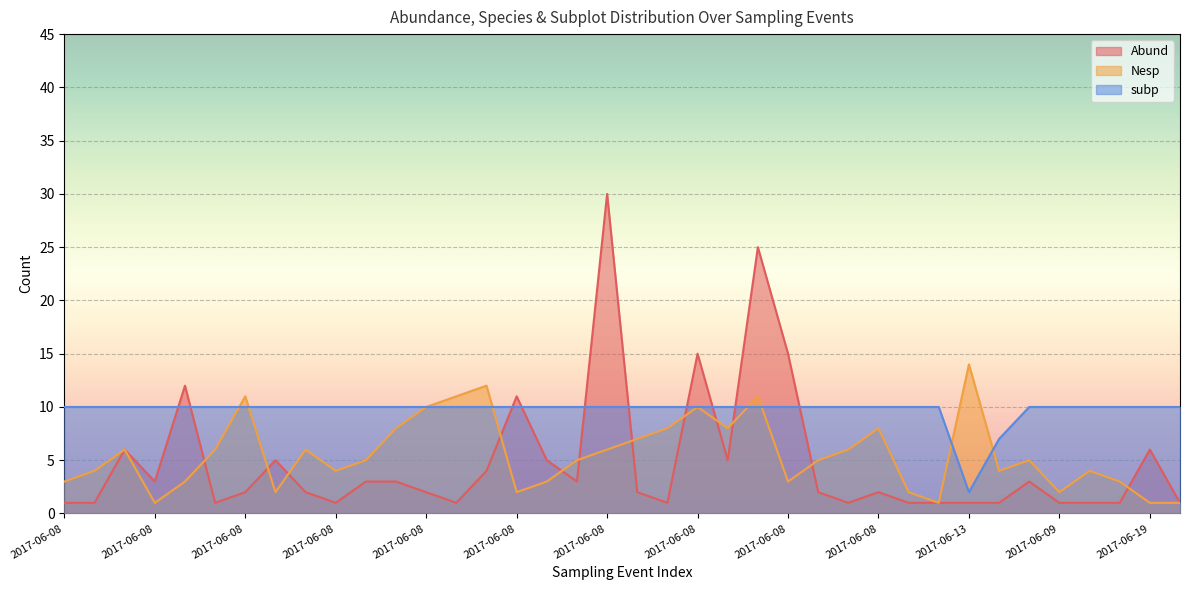

Is it true that Abund equals 15 at 2017-06-08?

True